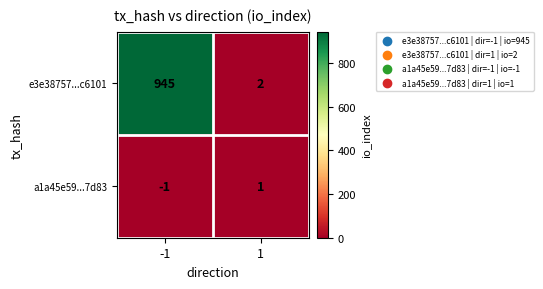

The a1a45e59...7d83 series shows -1 at -1. True or false?

True